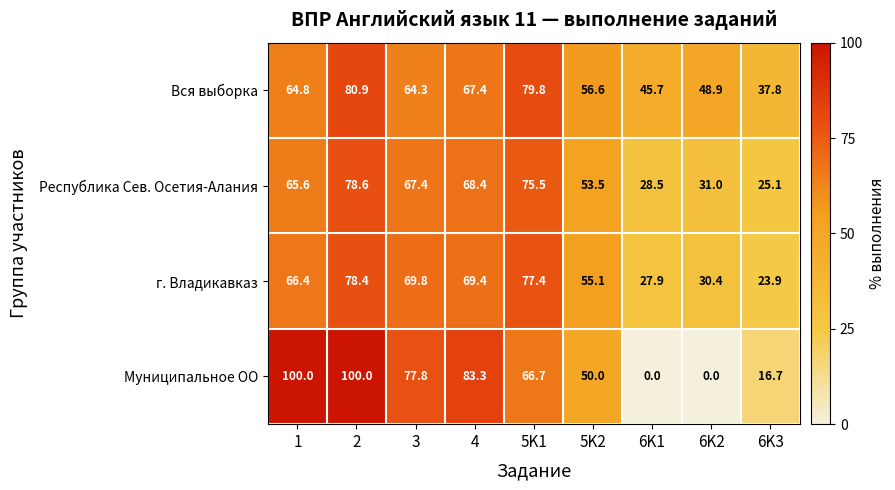

Which series changed the most between 5K1 and 6K2?

Муниципальное ОО